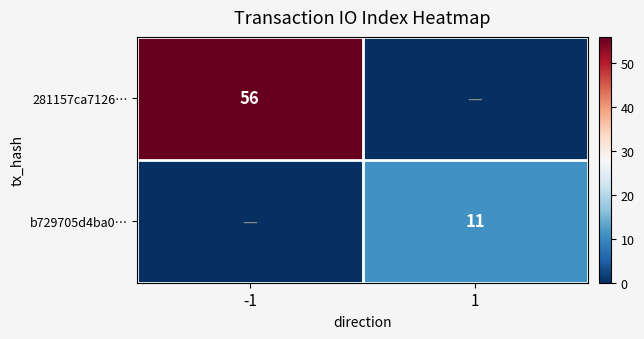

How many series are shown in this chart?

2